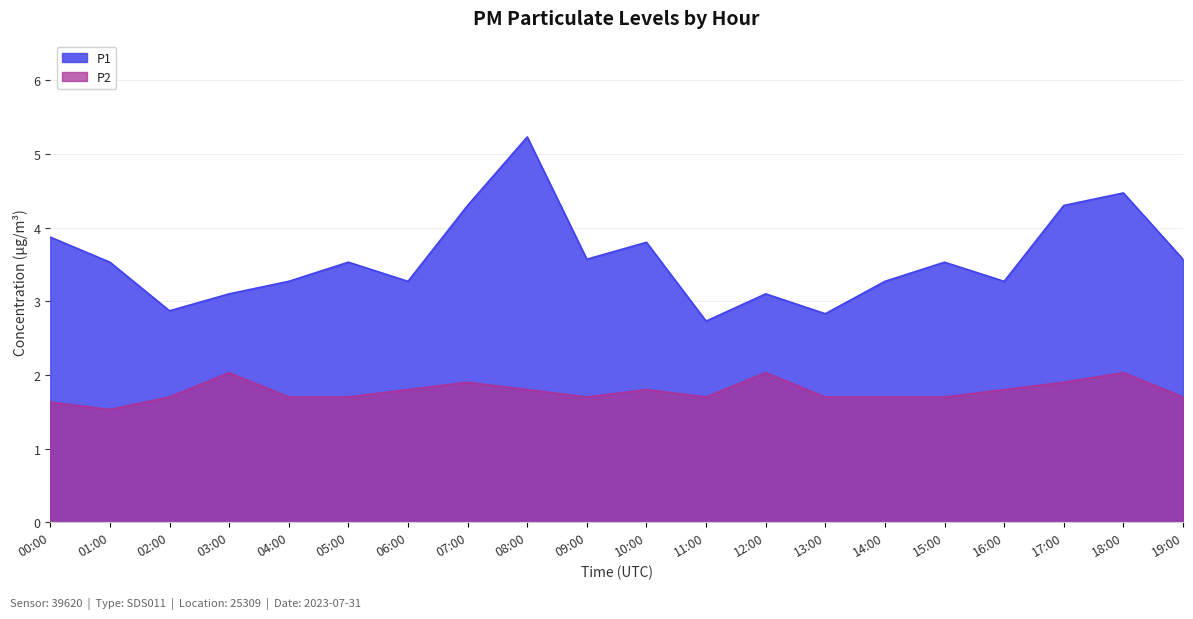

Rank the series by their average value, from lowest to highest.

P2, P1